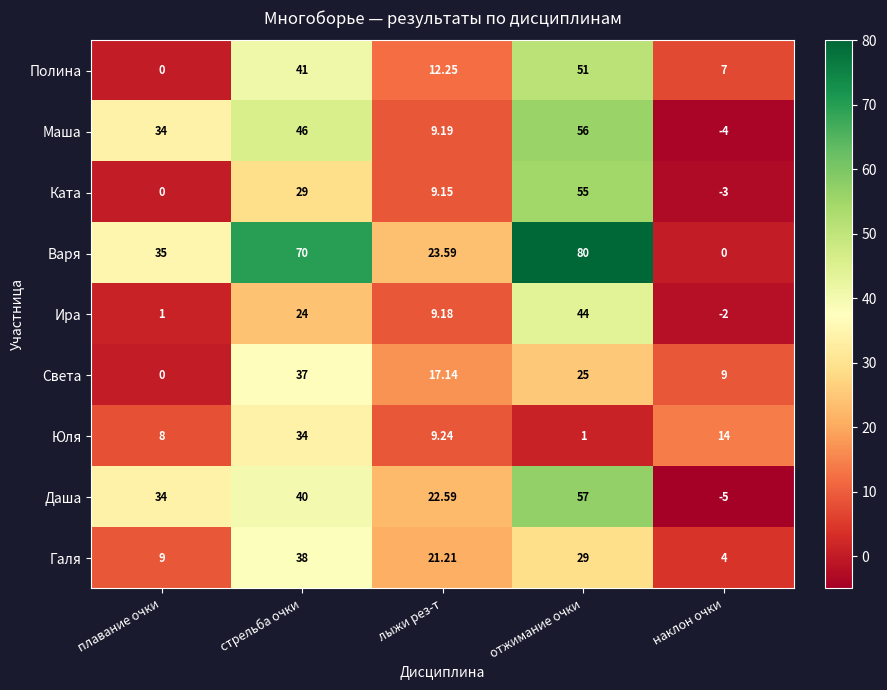

How many series are shown in this chart?

9